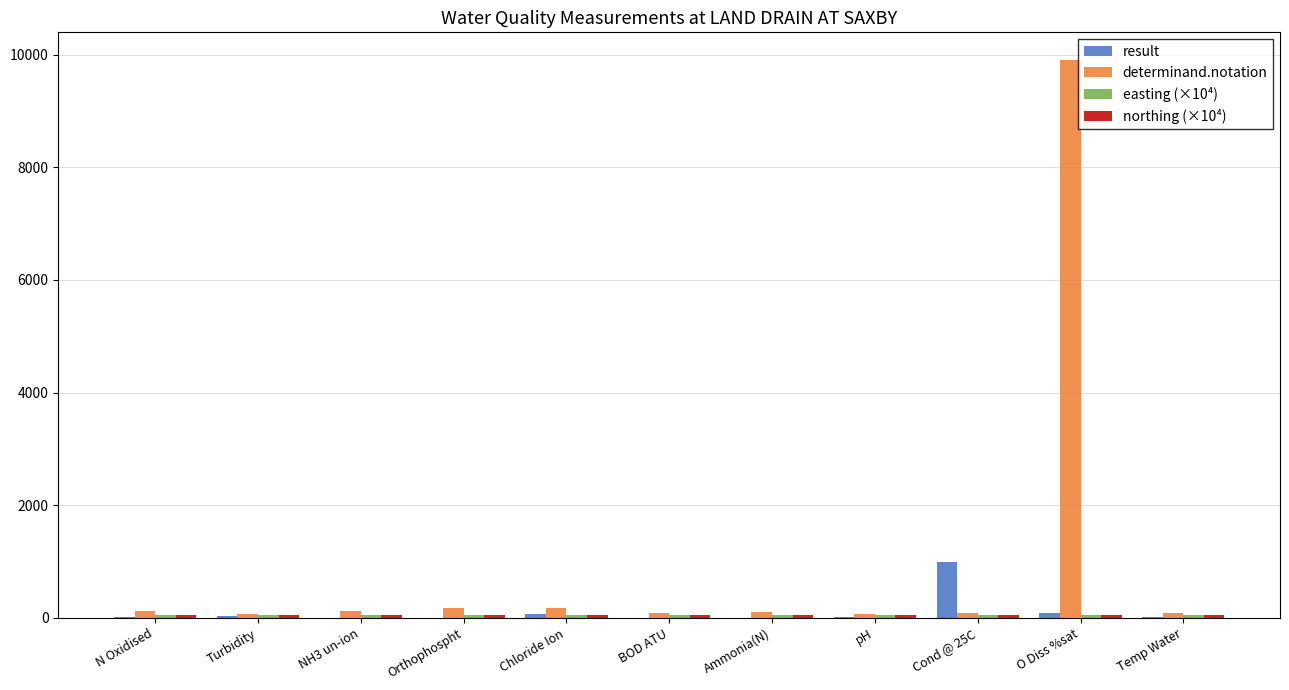

What is the sum of all determinand.notation values?

10966.0